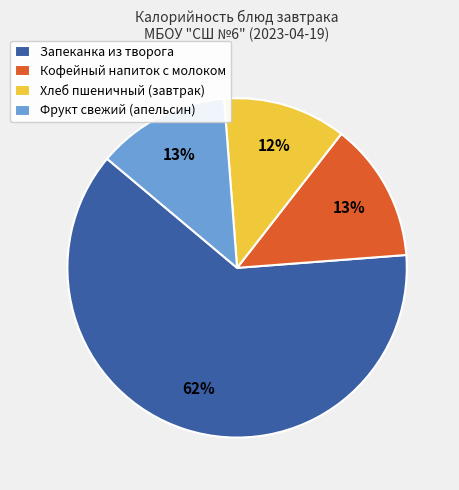

Combined, do Хлеб пшеничный (завтрак) and Запеканка из творога account for over 50%?

Yes